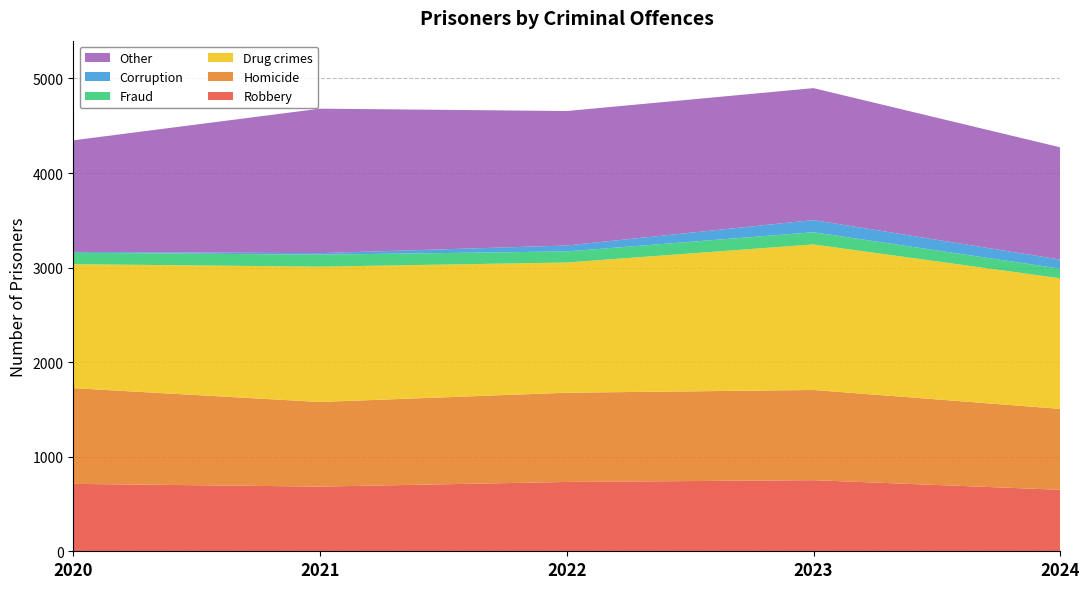

Reading left to right, transcribe all the data shown in this chart.

Robbery: 2020=713	2021=684	2022=733	2023=752	2024=650
Homicide: 2020=1012	2021=895	2022=944	2023=954	2024=856
Drug crimes: 2020=1311	2021=1431	2022=1377	2023=1539	2024=1381
Fraud: 2020=121	2021=127	2022=117	2023=129	2024=102
Corruption: 2020=9	2021=16	2022=63	2023=129	2024=96
Other: 2020=1180	2021=1528	2022=1422	2023=1395	2024=1187